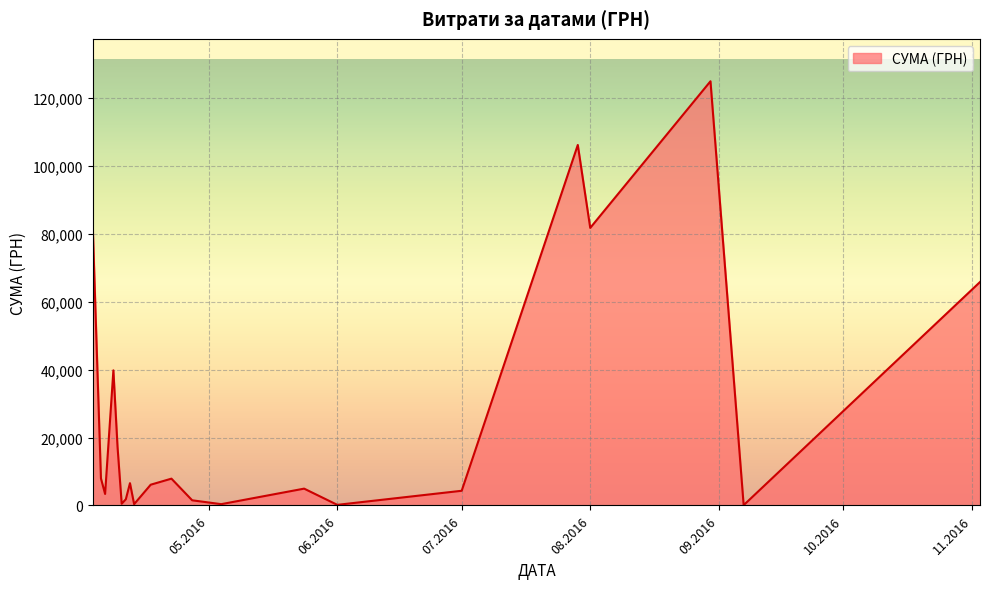

What is the difference between the maximum and minimum values?

124820.3